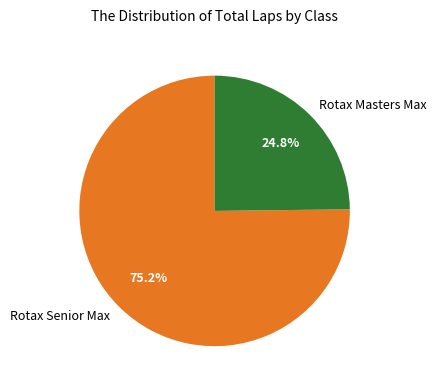

Is there any slice that represents more than half of the pie?

Yes